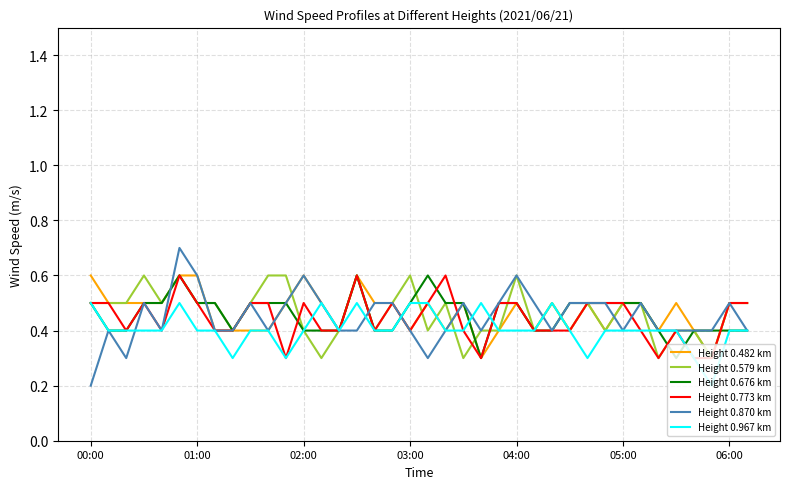

What is the maximum value for Height 0.676 km?

0.6